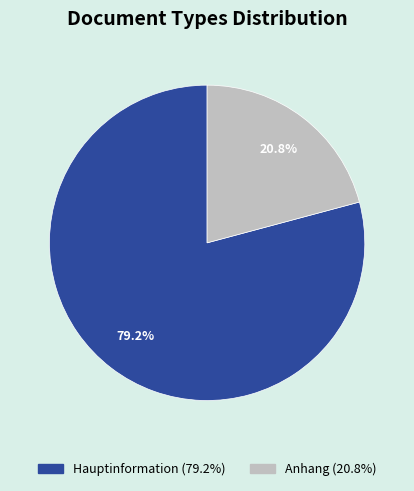

What portion of the pie excludes Hauptinformation?

20.8%